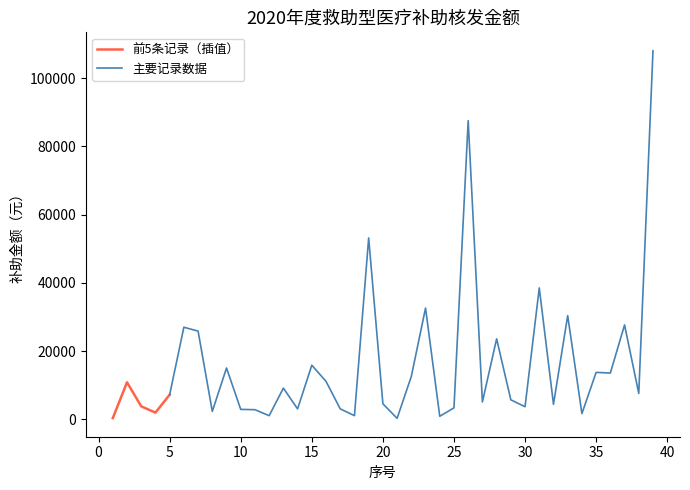

The value at 7 is 25883.8. True or false?

True